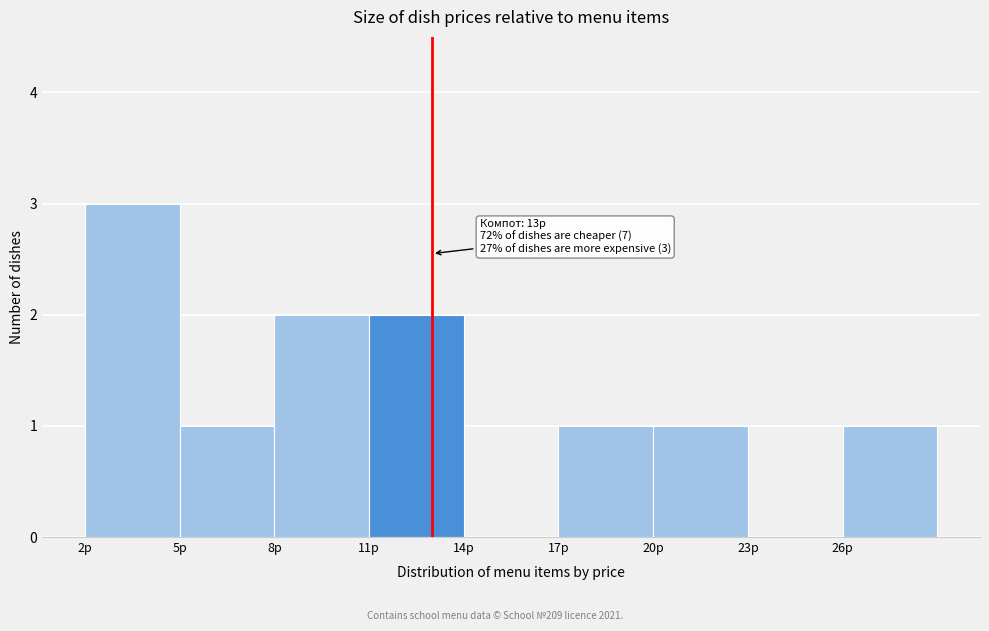

Over which range of the x-axis is the bar tallest?

2 to 5